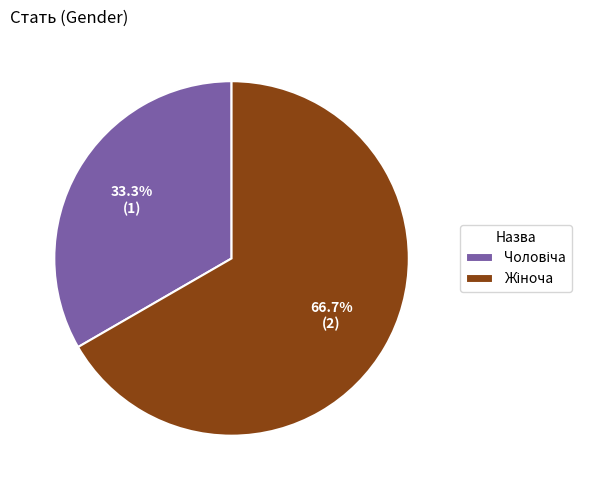

Is there a majority slice in this chart?

Yes